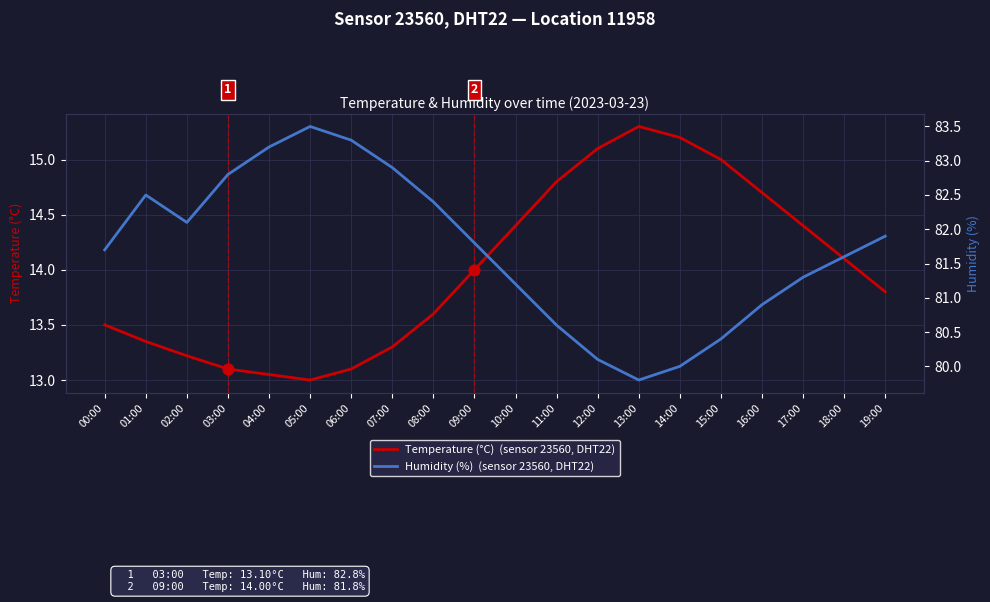

At which category is the sum across all series the highest?

05:00